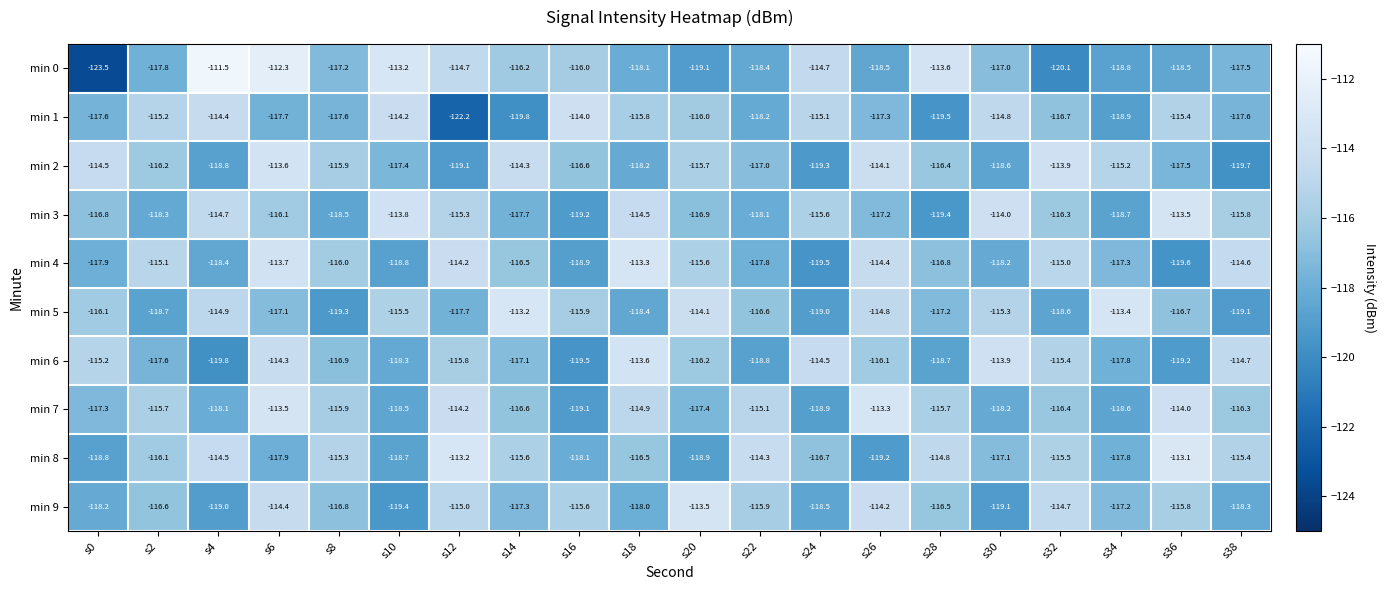

What is the greatest value displayed?

-111.5